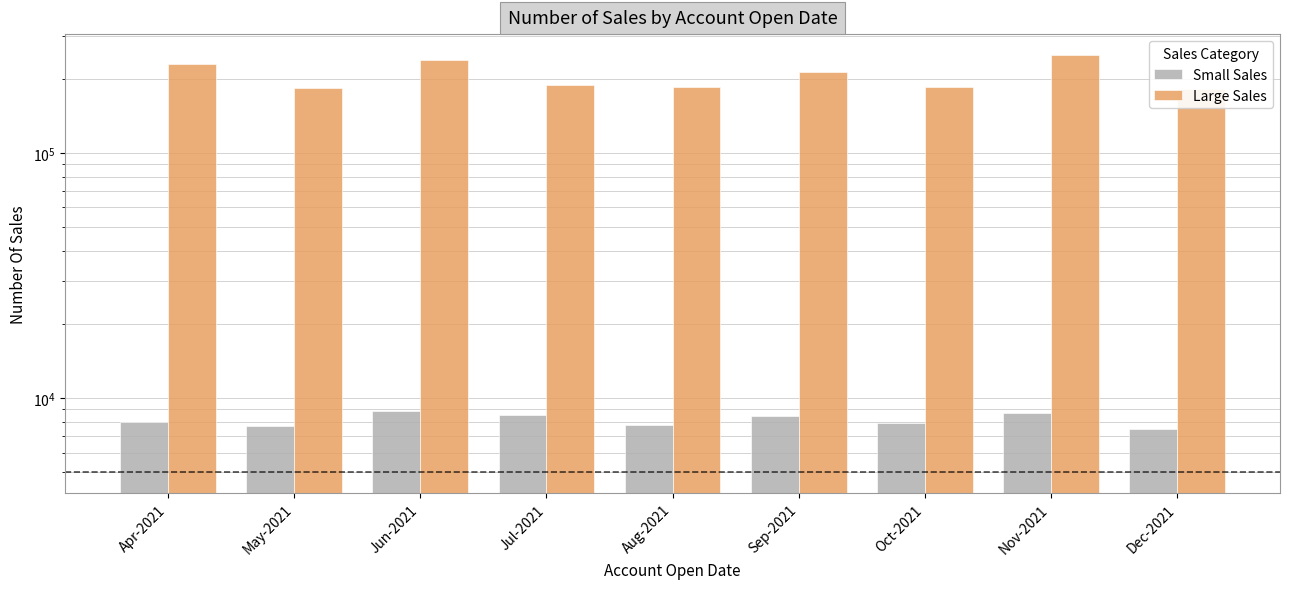

What is the maximum value shown in the chart?

251407